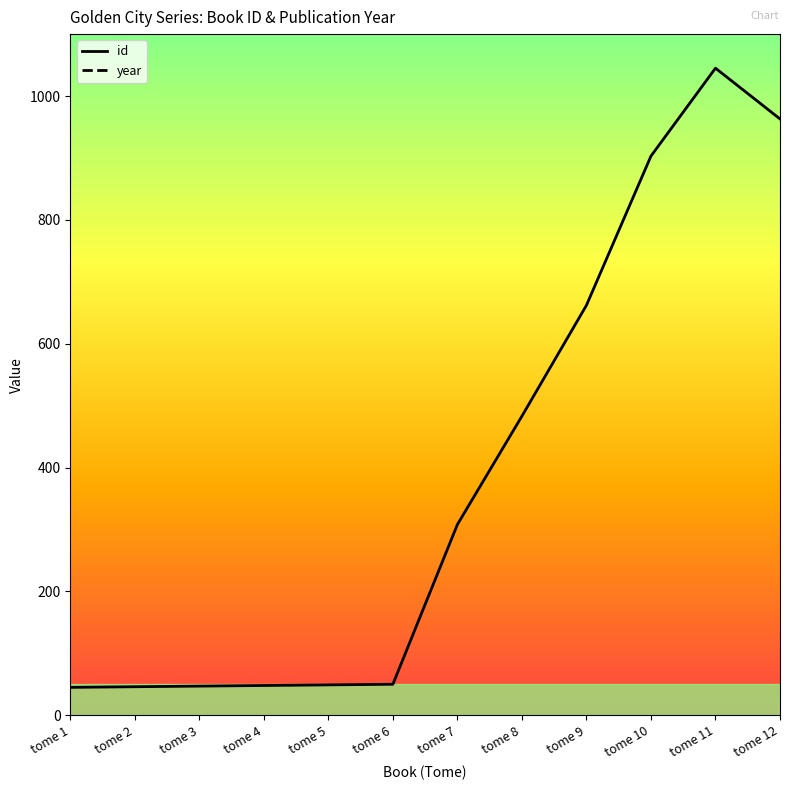

What is the difference between the id values at tome 5 and tome 3?

2